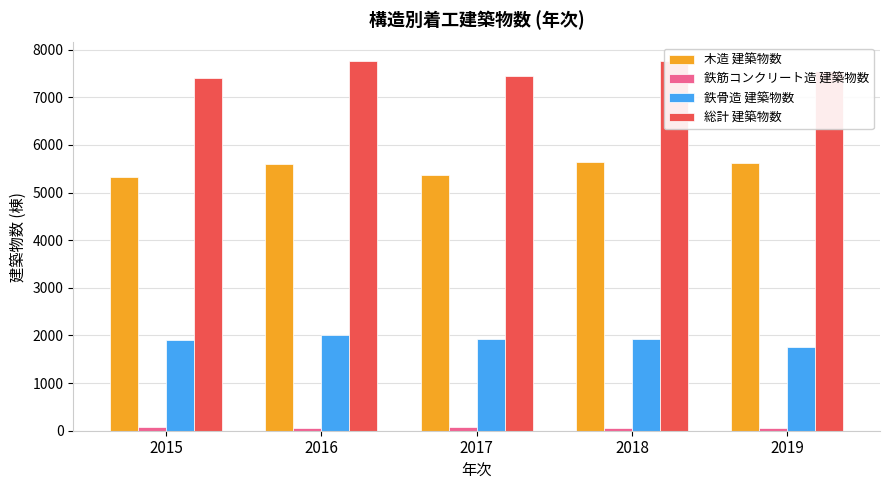

How many categories are shown in the chart?

5